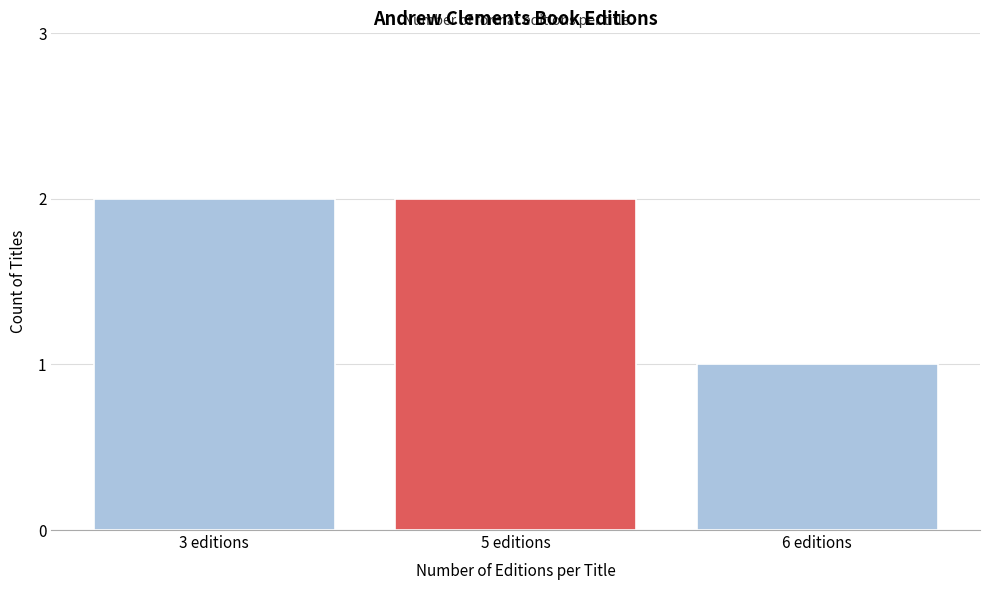

Reading left to right, extract all data points from this chart.

2	2	1